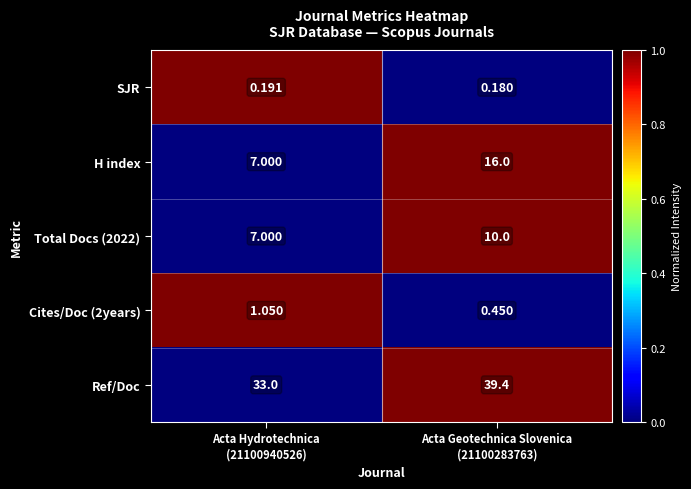

Which series has the largest total across all categories?

Ref/Doc